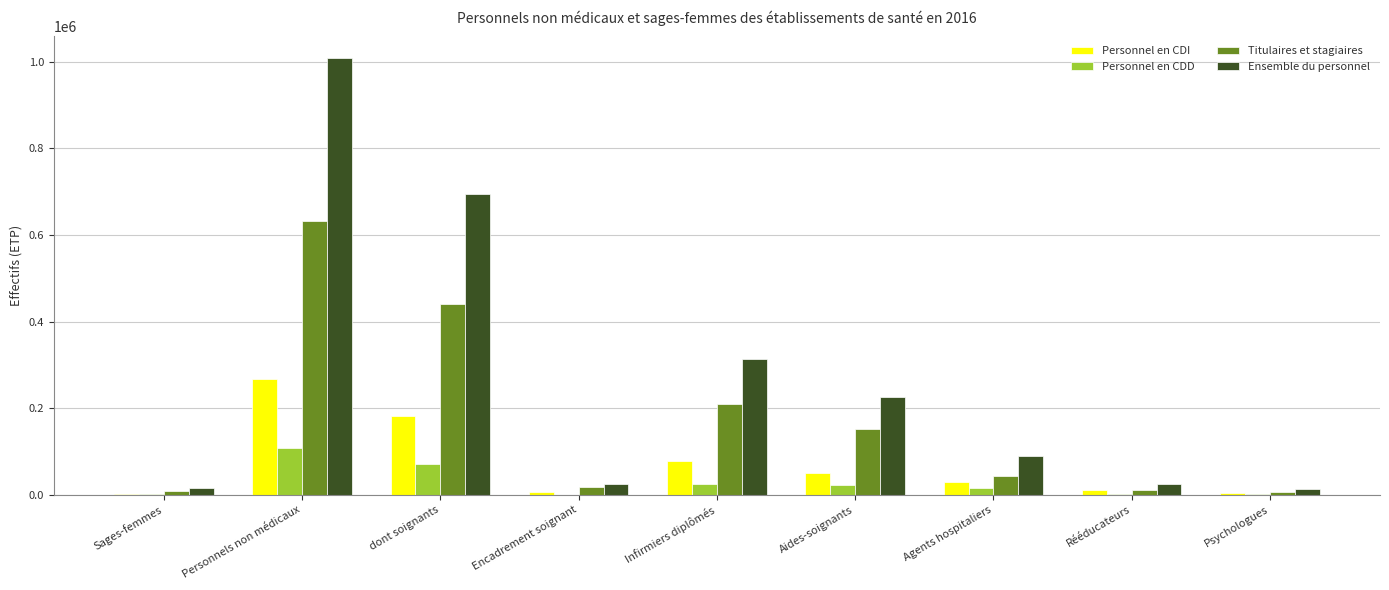

At which category does the chart reach its peak across all series?

Personnels non médicaux